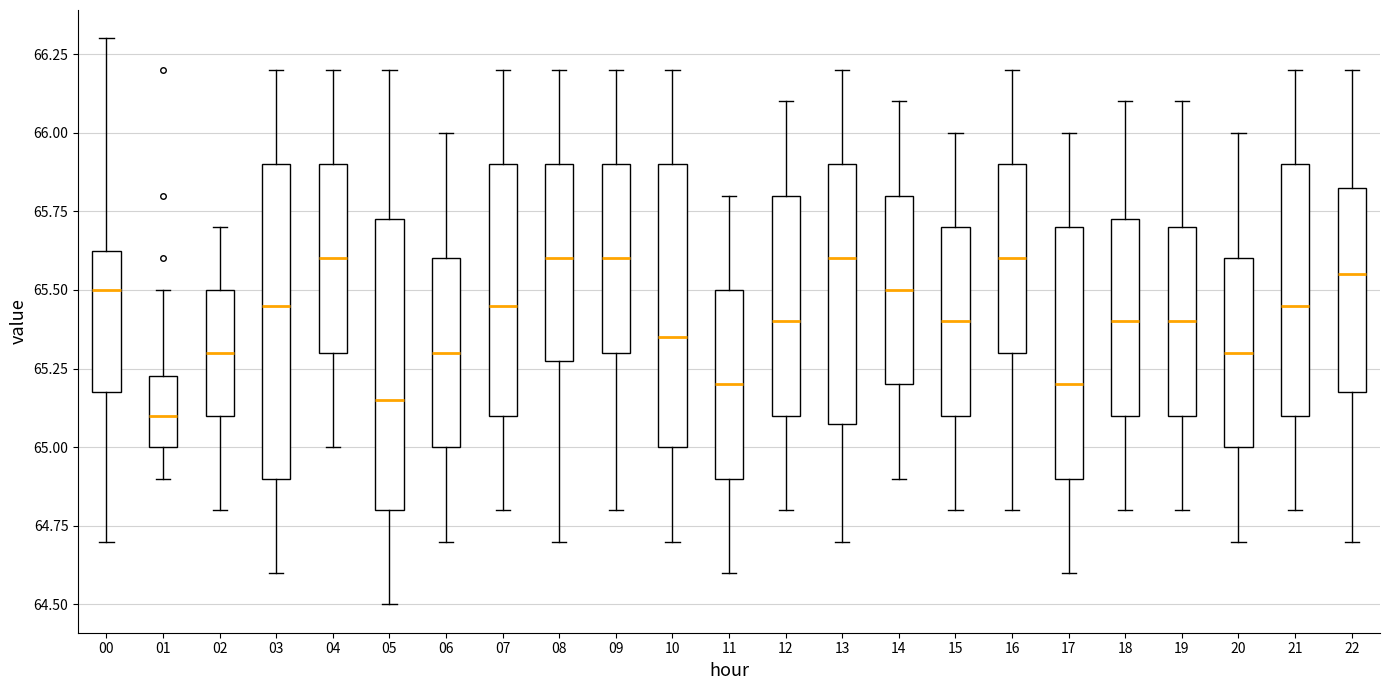

Reading left to right, transcribe this box plot: for each box, give where its median line is, the range the box spans, and where its two whiskers end, as read against the y-axis. The values are not printed on the chart, so give them approximately, as read against the axis.

00: median 65.50, box 65.20 to 65.65, whiskers 64.70 to 66.30
01: median 65.10, box 65.00 to 65.25, whiskers 64.90 to 65.50
02: median 65.30, box 65.10 to 65.50, whiskers 64.80 to 65.70
03: median 65.45, box 64.90 to 65.90, whiskers 64.60 to 66.20
04: median 65.60, box 65.30 to 65.90, whiskers 65.00 to 66.20
05: median 65.15, box 64.80 to 65.75, whiskers 64.50 to 66.20
06: median 65.30, box 65.00 to 65.60, whiskers 64.70 to 66.00
07: median 65.45, box 65.10 to 65.90, whiskers 64.80 to 66.20
08: median 65.60, box 65.30 to 65.90, whiskers 64.70 to 66.20
09: median 65.60, box 65.30 to 65.90, whiskers 64.80 to 66.20
10: median 65.35, box 65.00 to 65.90, whiskers 64.70 to 66.20
11: median 65.20, box 64.90 to 65.50, whiskers 64.60 to 65.80
12: median 65.40, box 65.10 to 65.80, whiskers 64.80 to 66.10
13: median 65.60, box 65.10 to 65.90, whiskers 64.70 to 66.20
14: median 65.50, box 65.20 to 65.80, whiskers 64.90 to 66.10
15: median 65.40, box 65.10 to 65.70, whiskers 64.80 to 66.00
16: median 65.60, box 65.30 to 65.90, whiskers 64.80 to 66.20
17: median 65.20, box 64.90 to 65.70, whiskers 64.60 to 66.00
18: median 65.40, box 65.10 to 65.75, whiskers 64.80 to 66.10
19: median 65.40, box 65.10 to 65.70, whiskers 64.80 to 66.10
20: median 65.30, box 65.00 to 65.60, whiskers 64.70 to 66.00
21: median 65.45, box 65.10 to 65.90, whiskers 64.80 to 66.20
22: median 65.55, box 65.20 to 65.85, whiskers 64.70 to 66.20